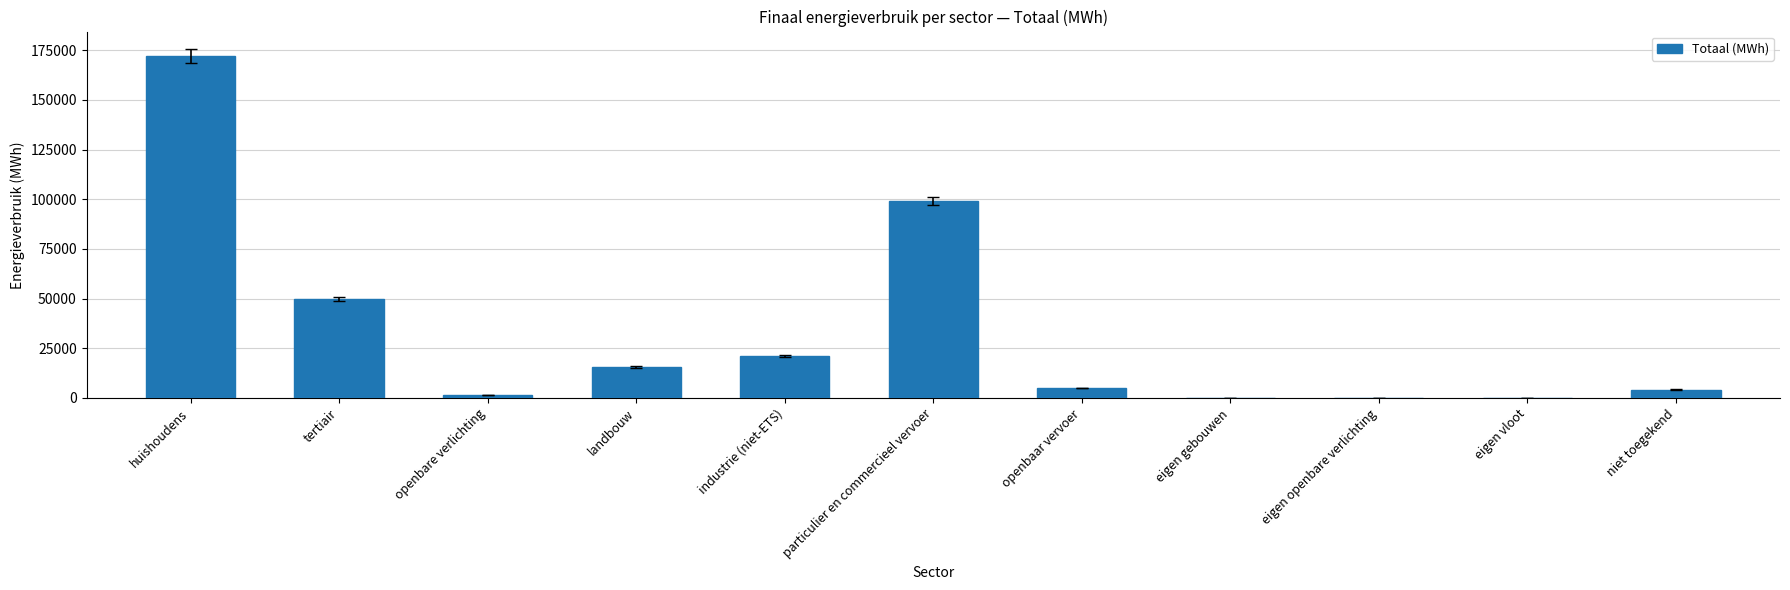

Where is the data nearest to the value 86087?

particulier en commercieel vervoer